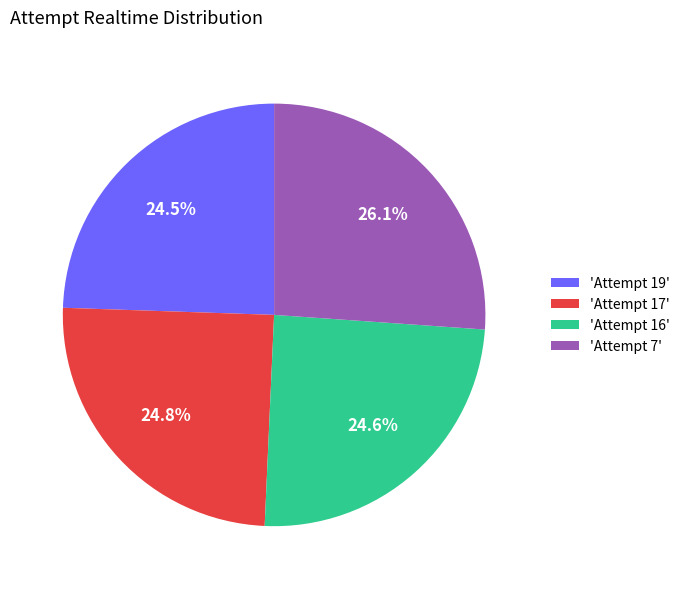

What is the largest slice in the pie chart?

'Attempt 7'